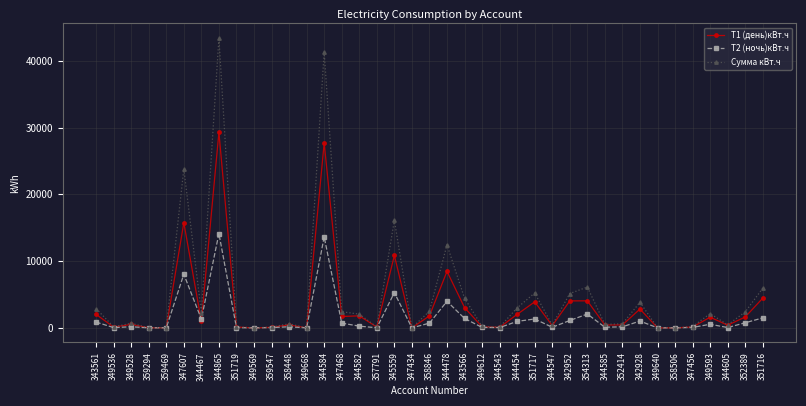

Count the number of data series in this chart.

3